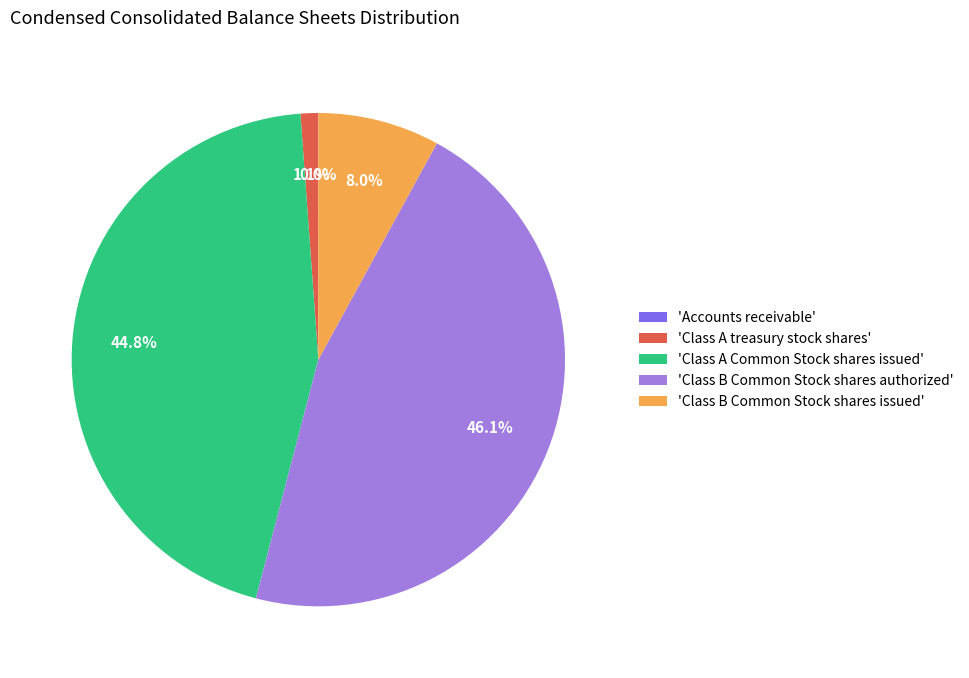

Which has a higher value, 'Class B Common Stock shares authorized' or 'Class A treasury stock shares'?

'Class B Common Stock shares authorized'